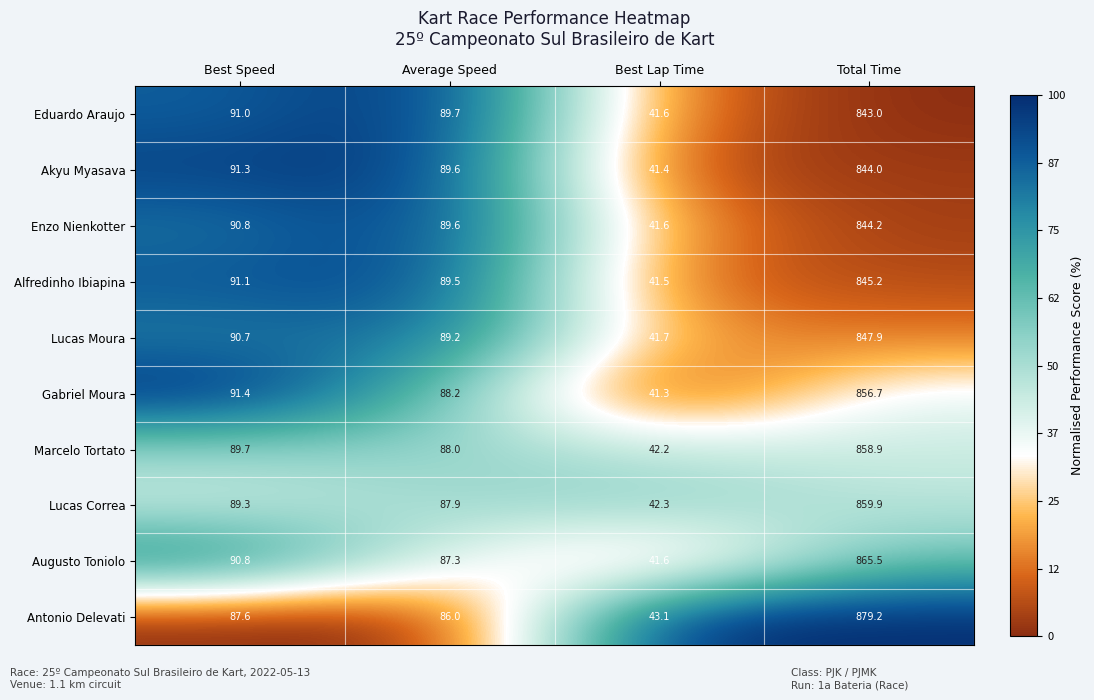

Which label corresponds to the smallest value in the chart?

Best Lap Time